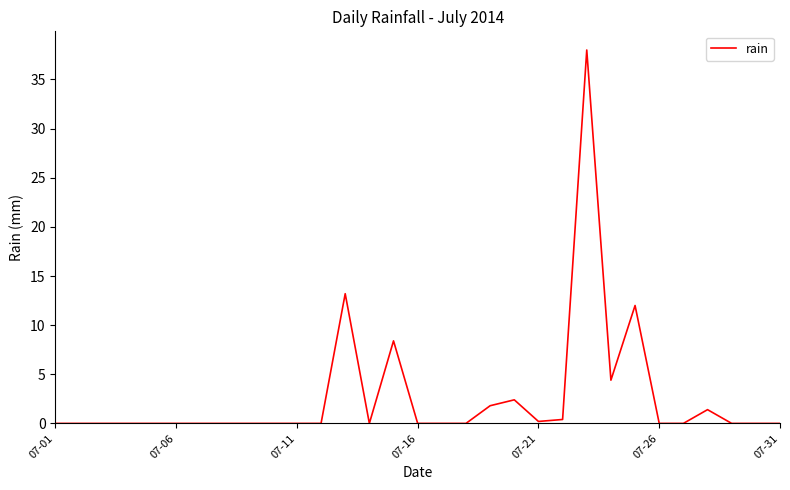

What is the greatest value displayed?

38.0